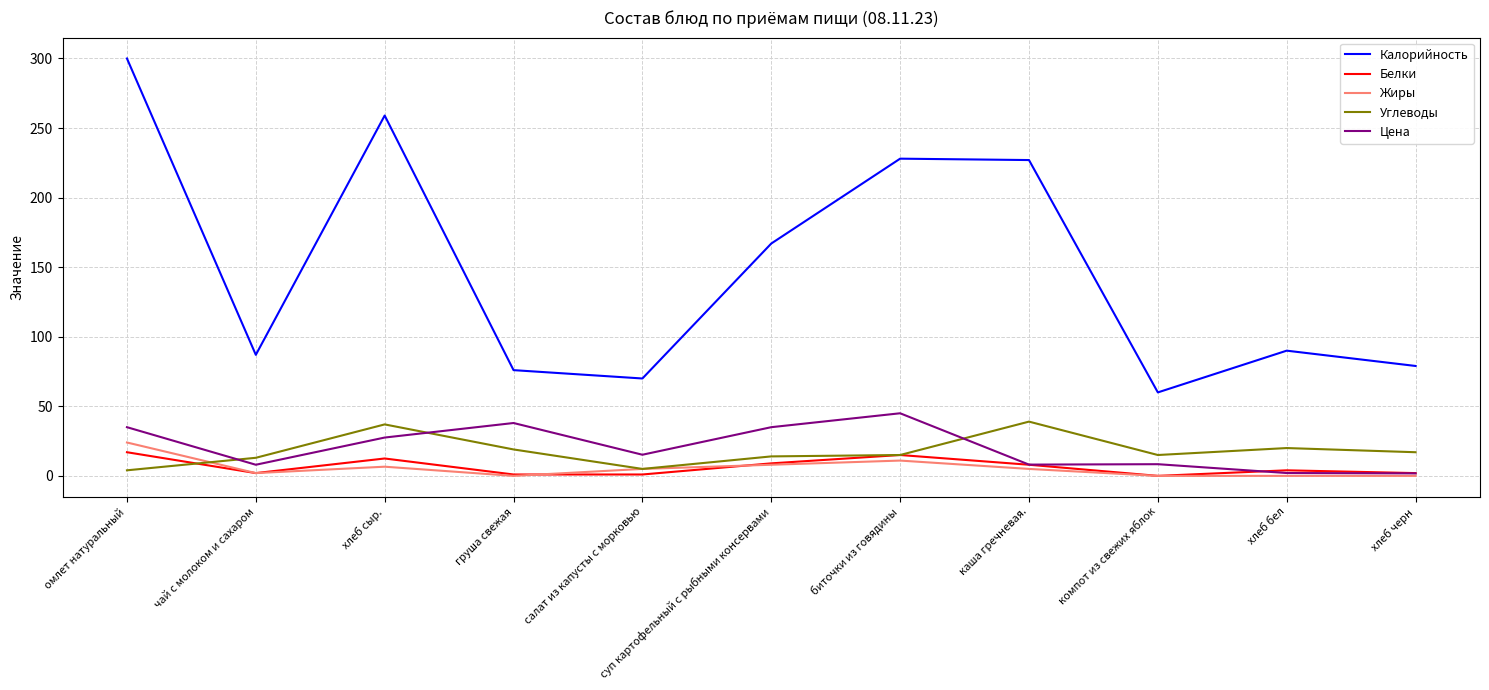

Which series has the largest range (max minus min)?

Калорийность